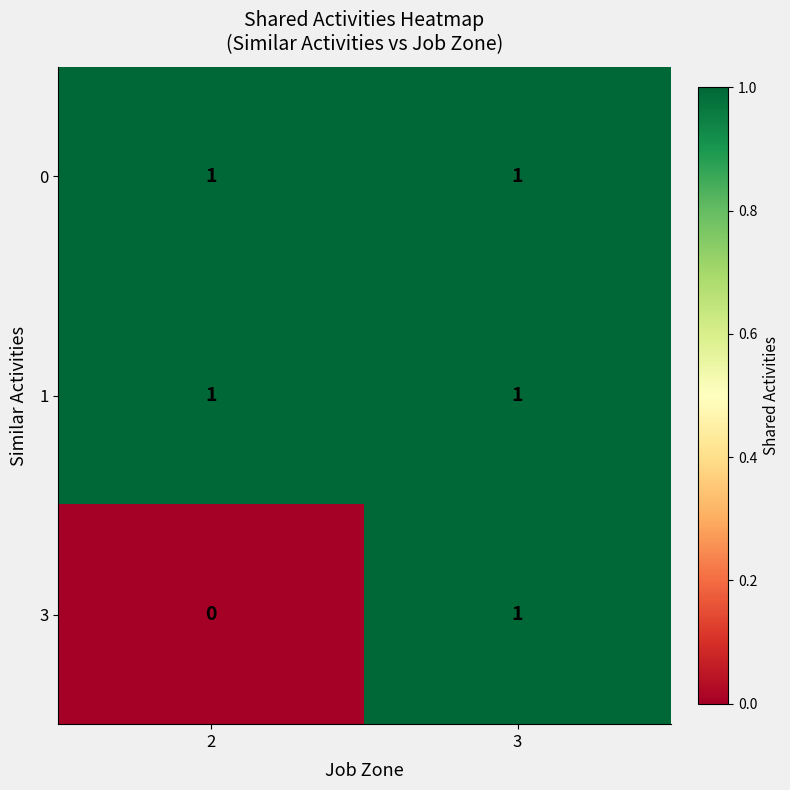

Reading right to left, list all the values displayed in this chart.

0: 3=1	2=1
1: 3=1	2=1
3: 3=1	2=0